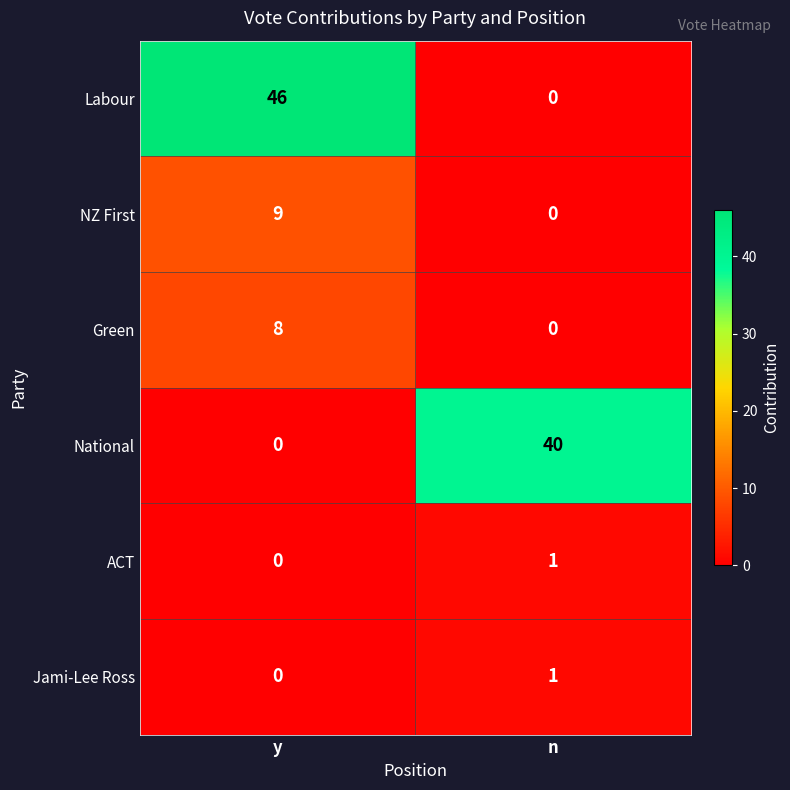

What is the spread (max minus min) of values at y?

46